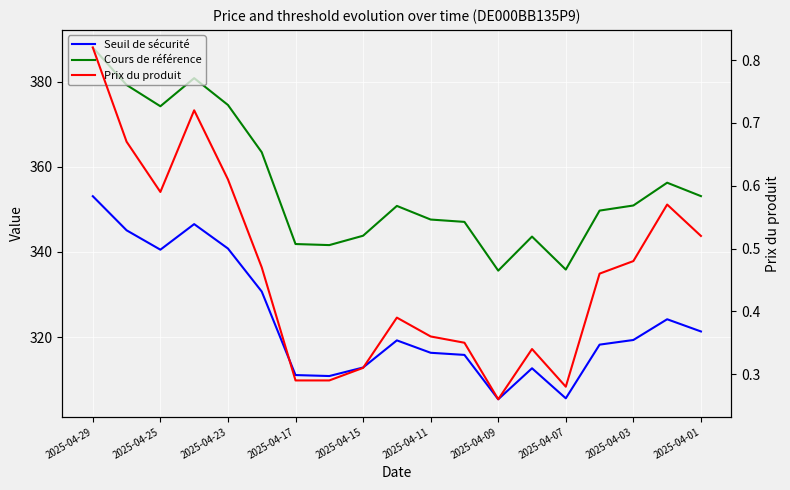

What is the label of the 16th point from the left?

15